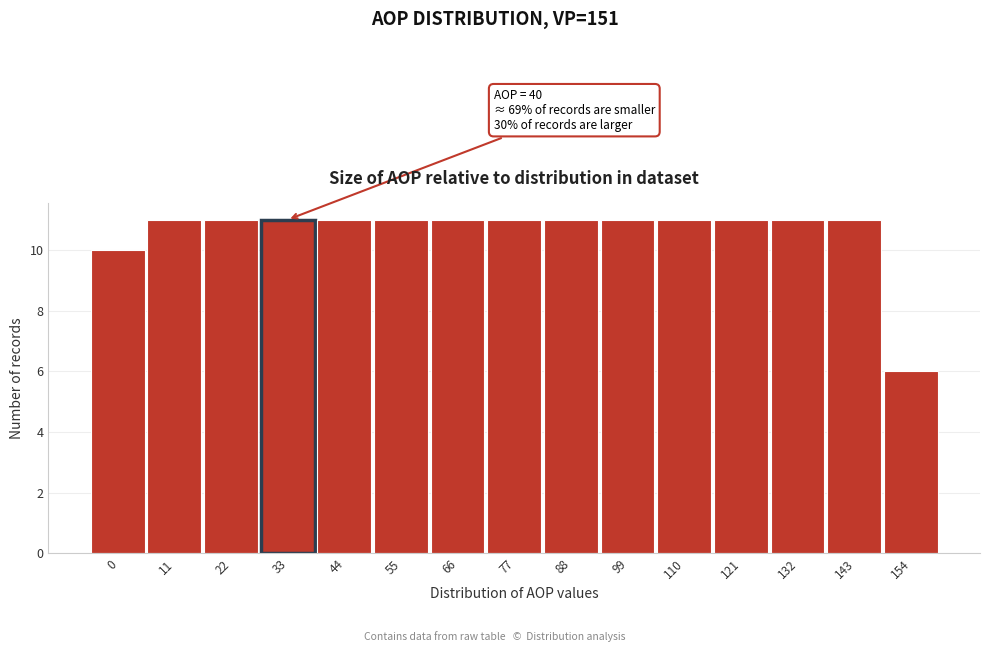

Reading right to left, extract all data points from this chart.

6	11	11	11	11	11	11	11	11	11	11	11	11	11	10